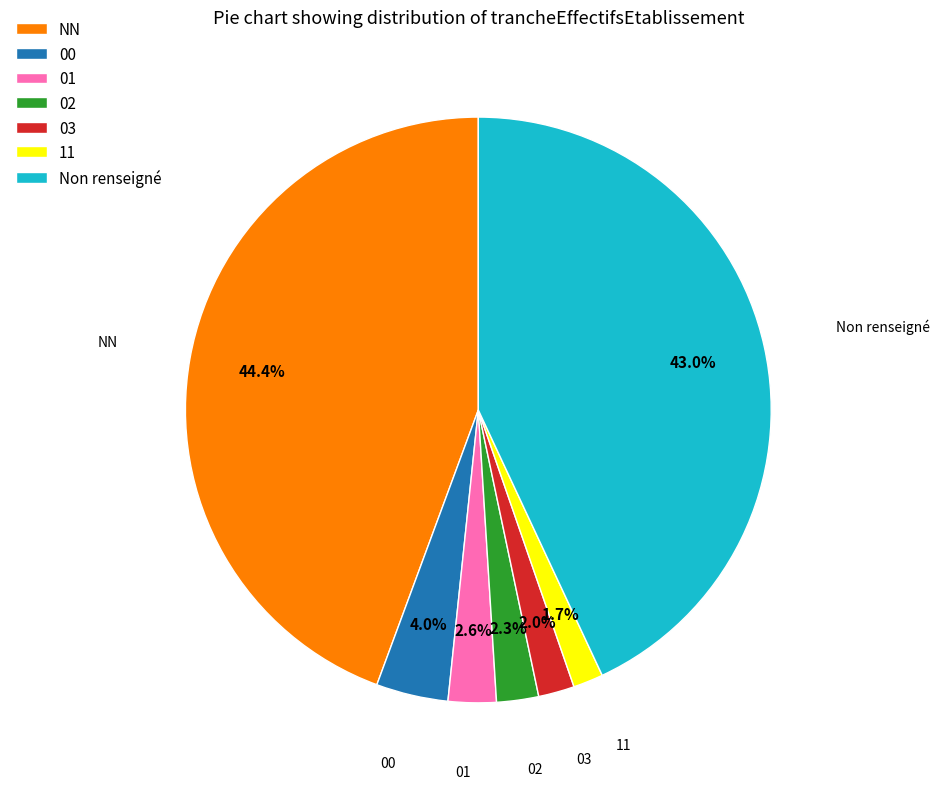

Between 03 and 00, which is larger?

00